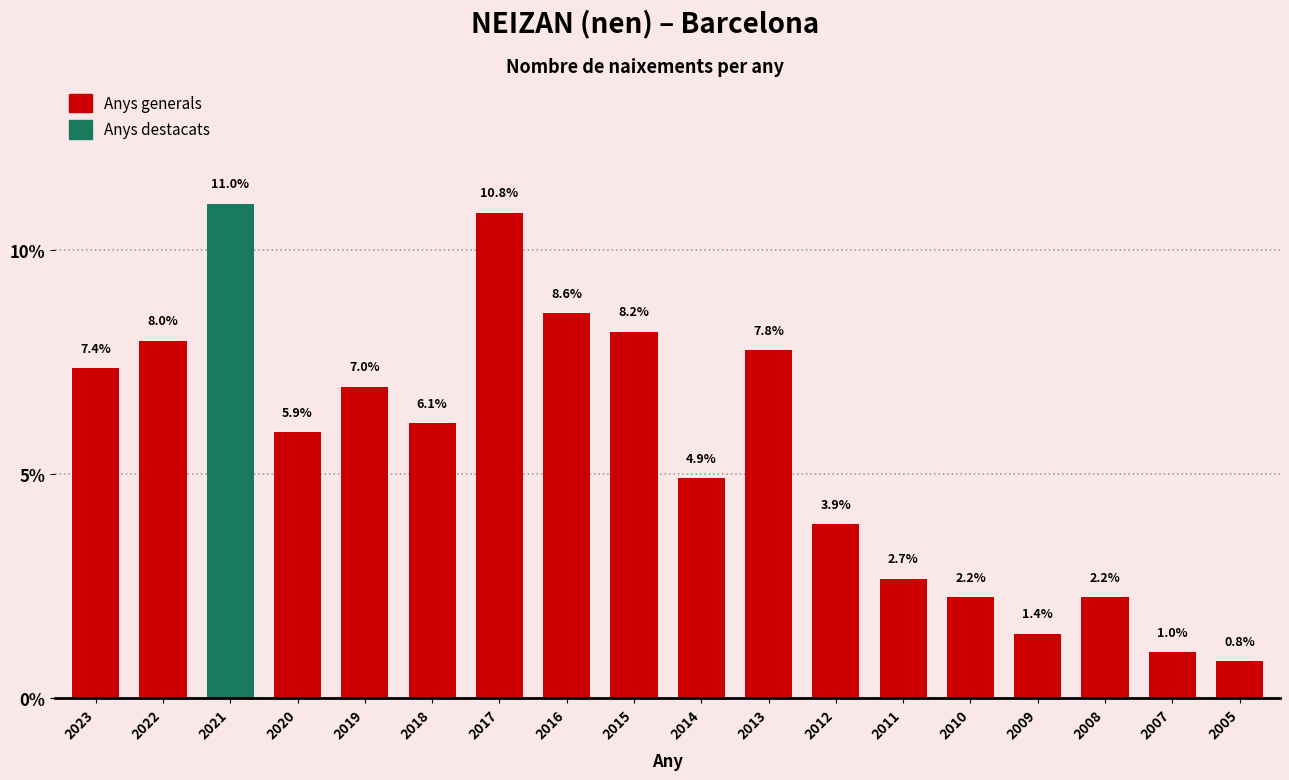

Reading left to right, extract all data points from this chart.

7.4	8.0	11.0	5.9	7.0	6.1	10.8	8.6	8.2	4.9	7.8	3.9	2.7	2.2	1.4	2.2	1.0	0.8